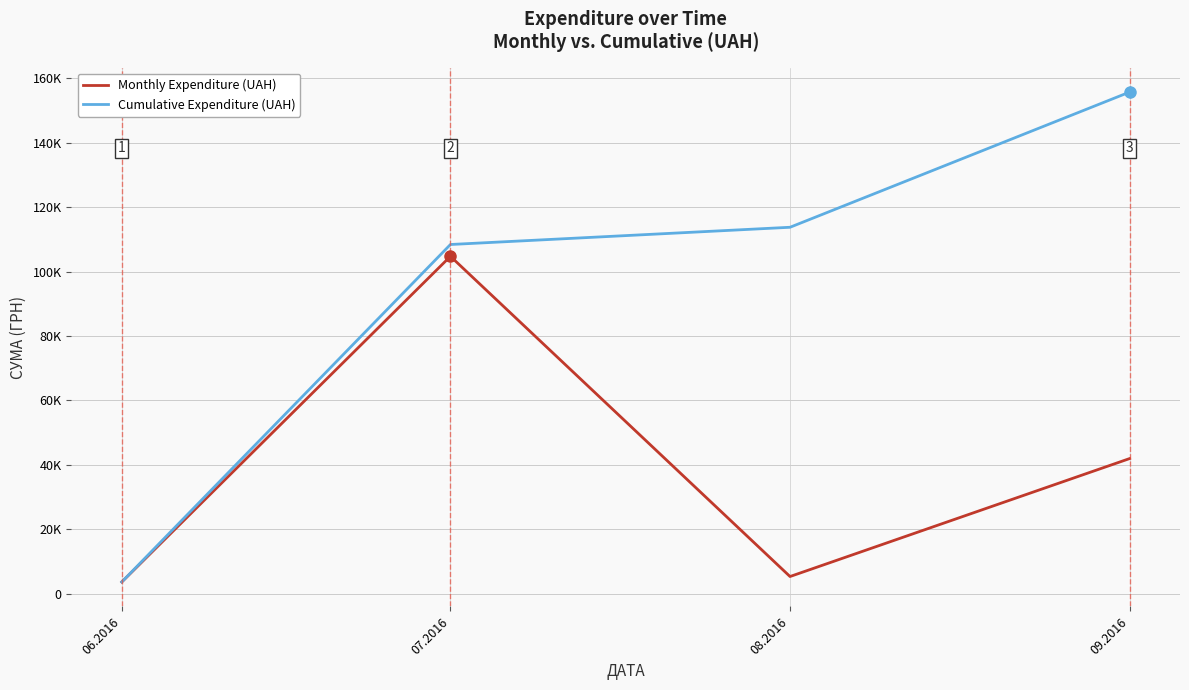

Which series has the largest total across all categories?

Cumulative Expenditure (UAH)